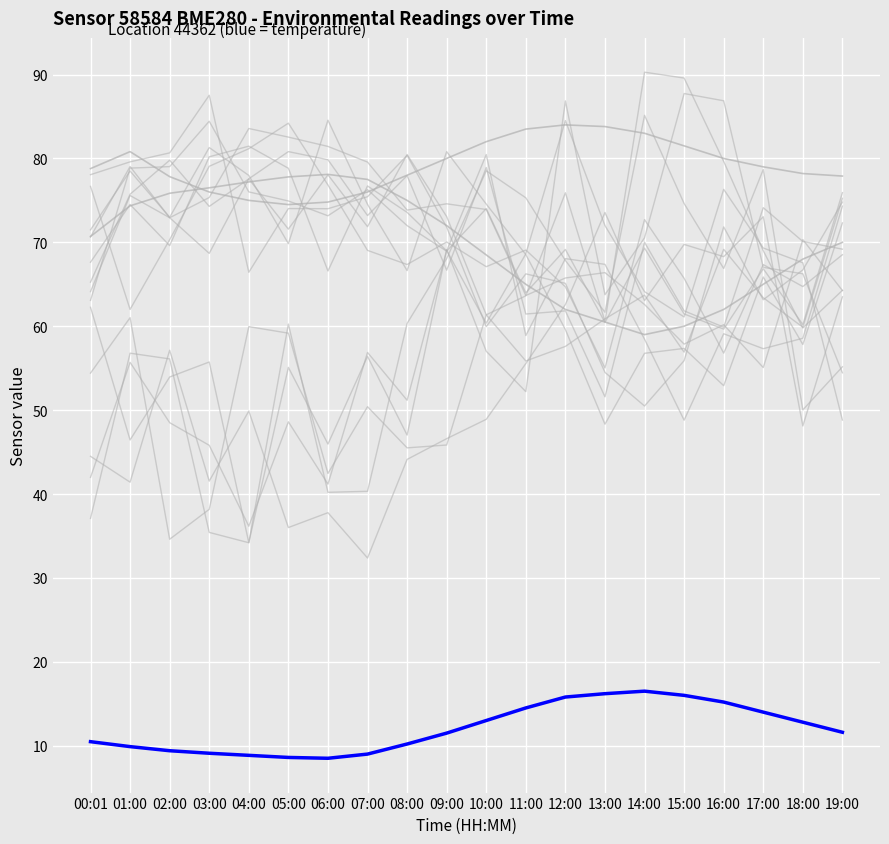

What is the spread (max minus min) of values at 18:00?

65.4